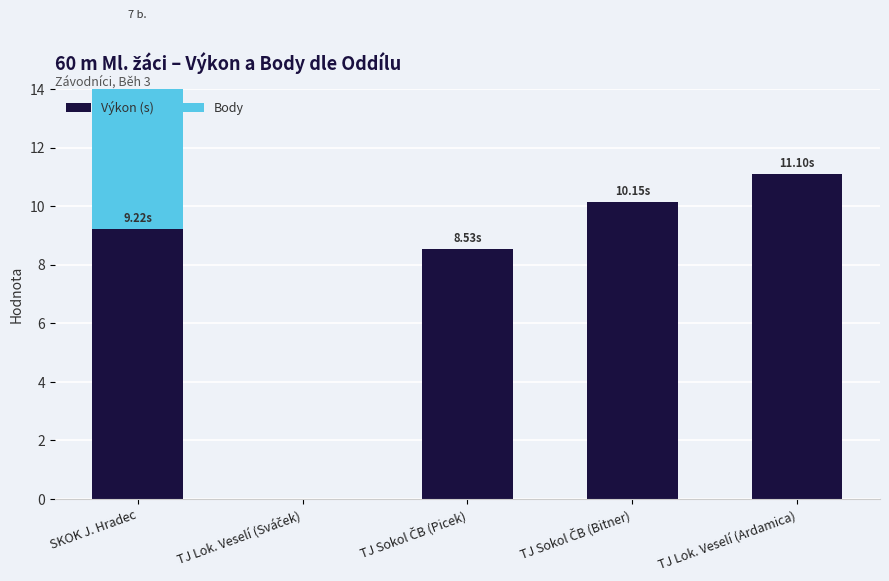

What is the label of the 4th bar from the left?

TJ Sokol ČB (Bitner)